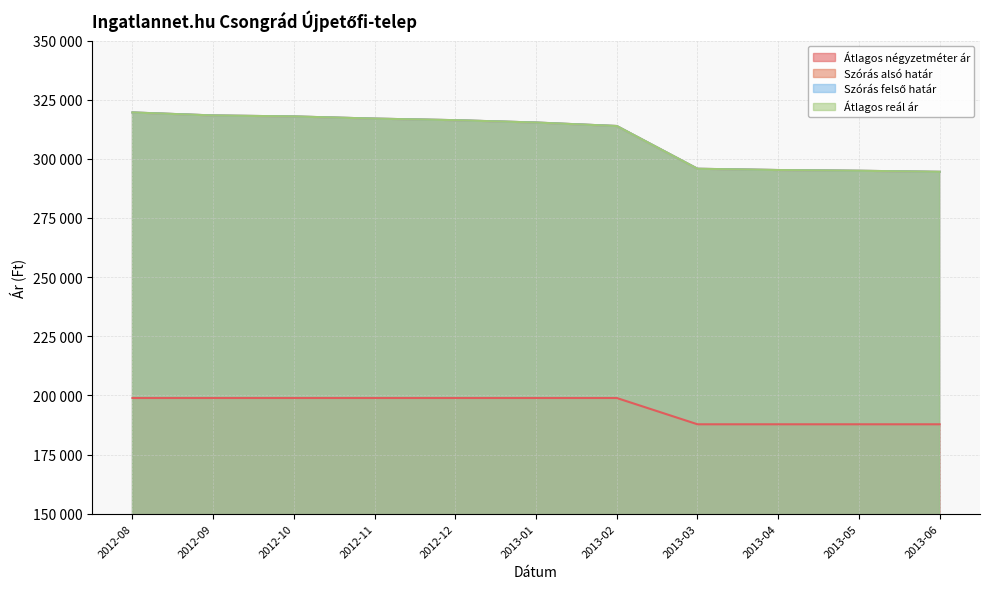

List the series in order of their peak value, lowest first.

Átlagos négyzetméter ár, Szórás alsó határ, Szórás felső határ, Átlagos reál ár